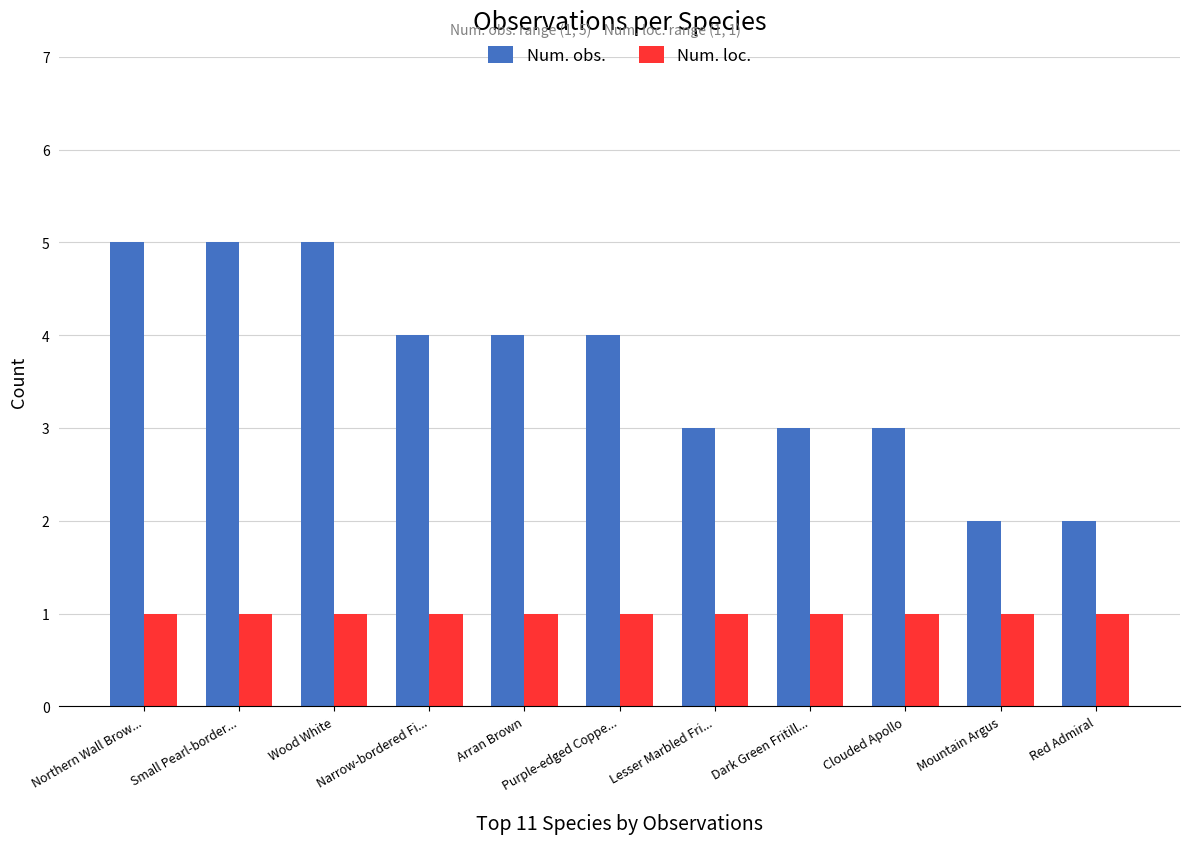

Is the value of Num. loc. at Northern Wall Brow... greater than the value of Num. obs. at Small Pearl-border...?

No